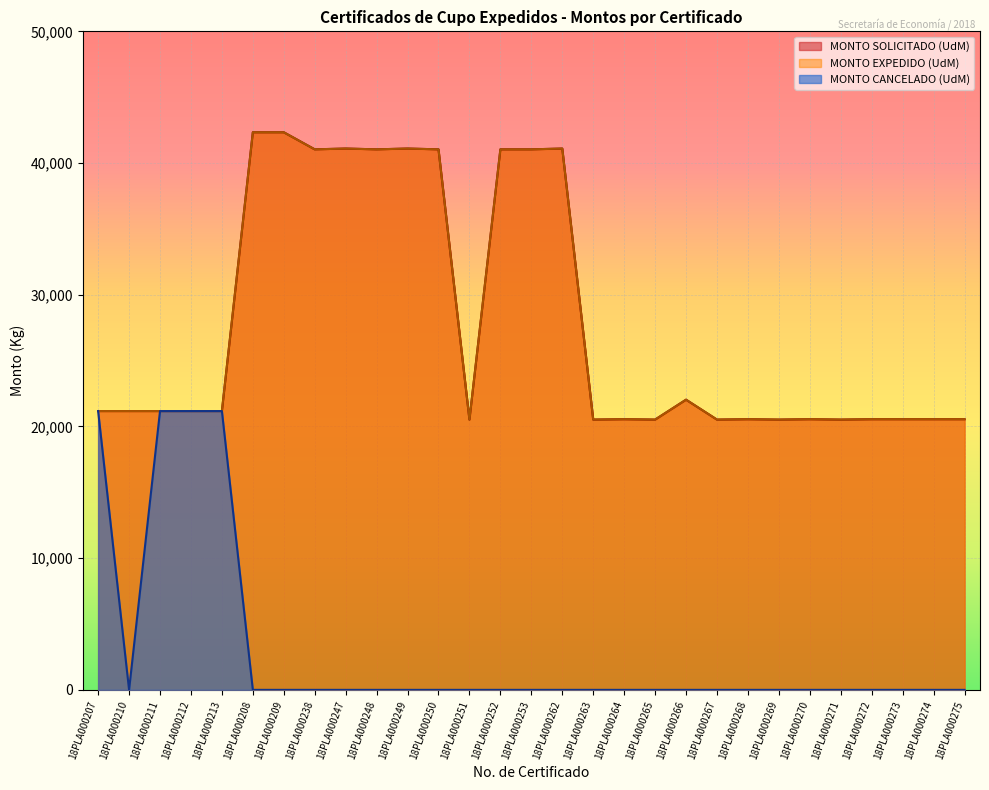

Is it true that MONTO EXPEDIDO (UdM) equals 11561 at 18PLA000213?

False